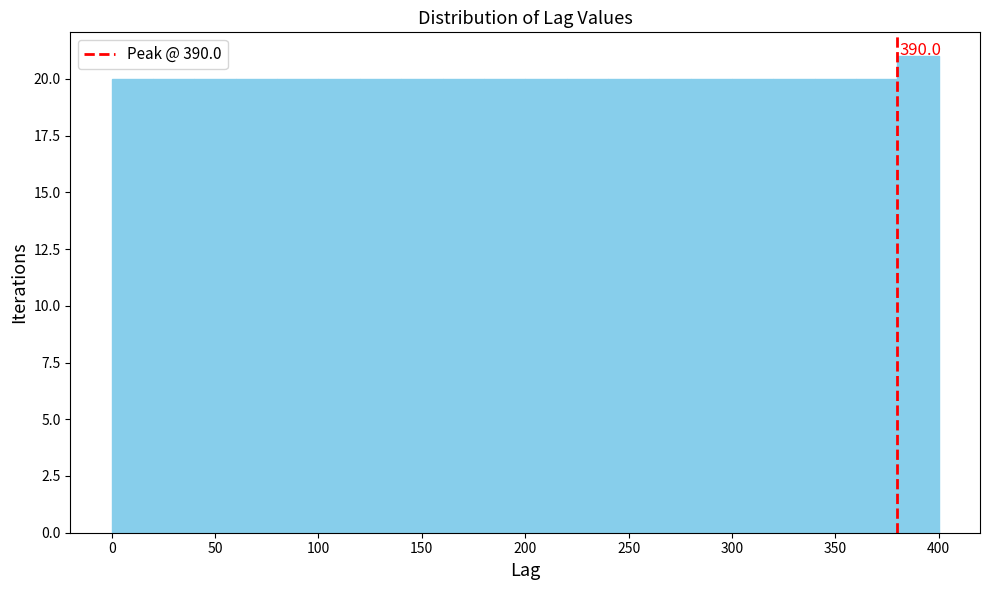

Which range on the x-axis has the tallest bar?

380 to 400